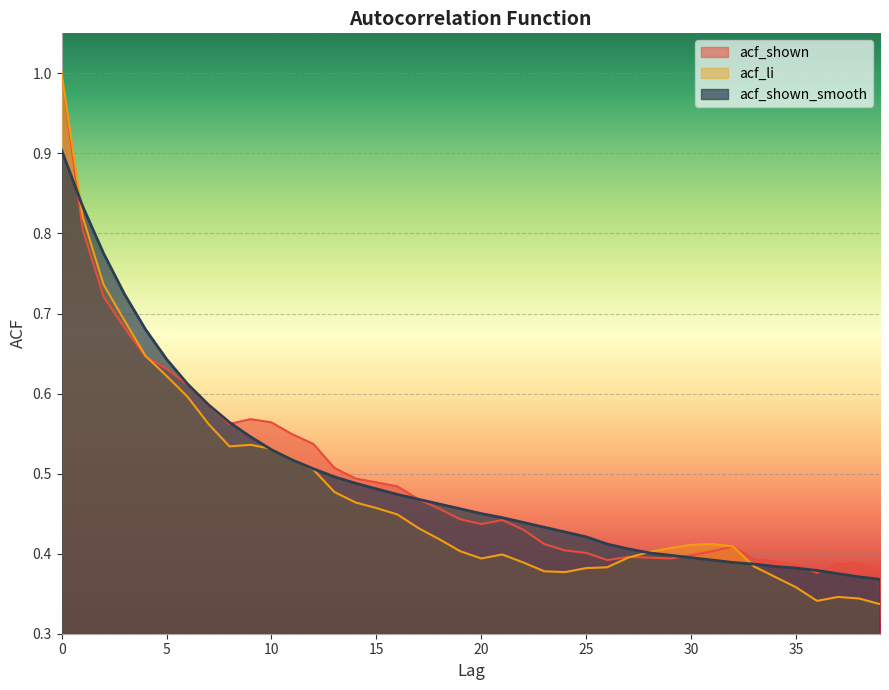

At 10, list the series in order from smallest to largest.

acf_shown_smooth, acf_li, acf_shown